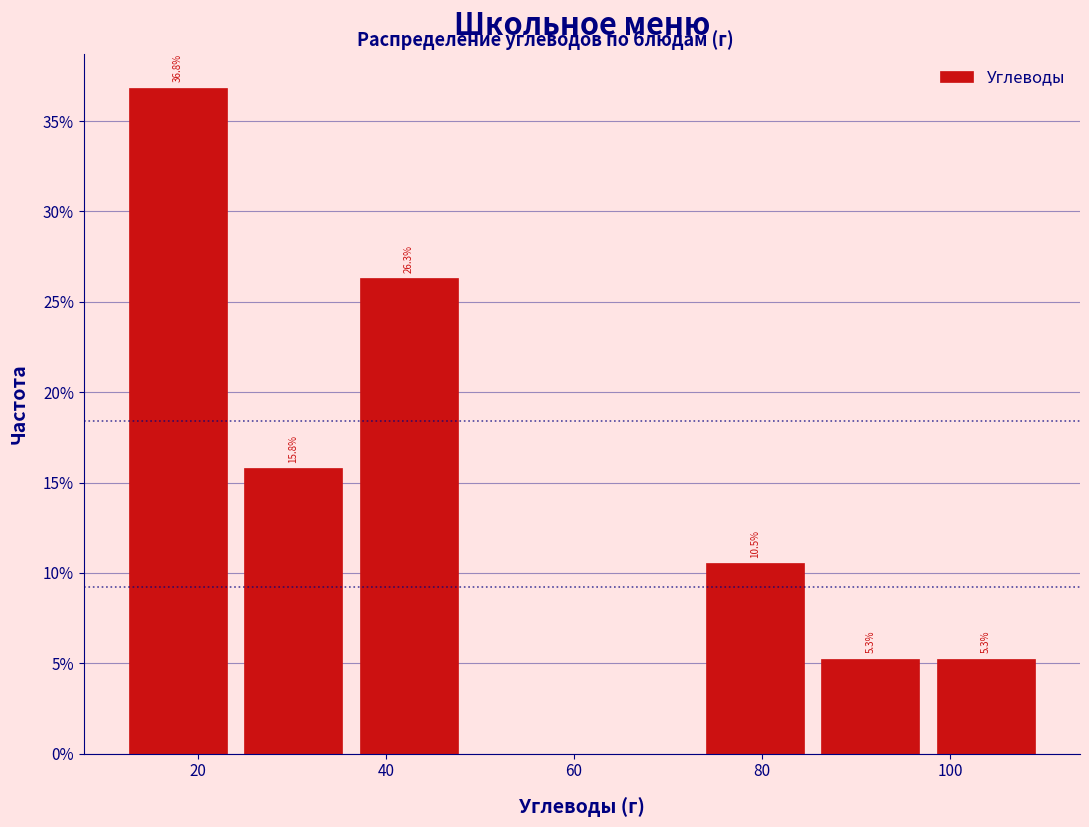

Over which range of the x-axis is the bar tallest?

12 to 24